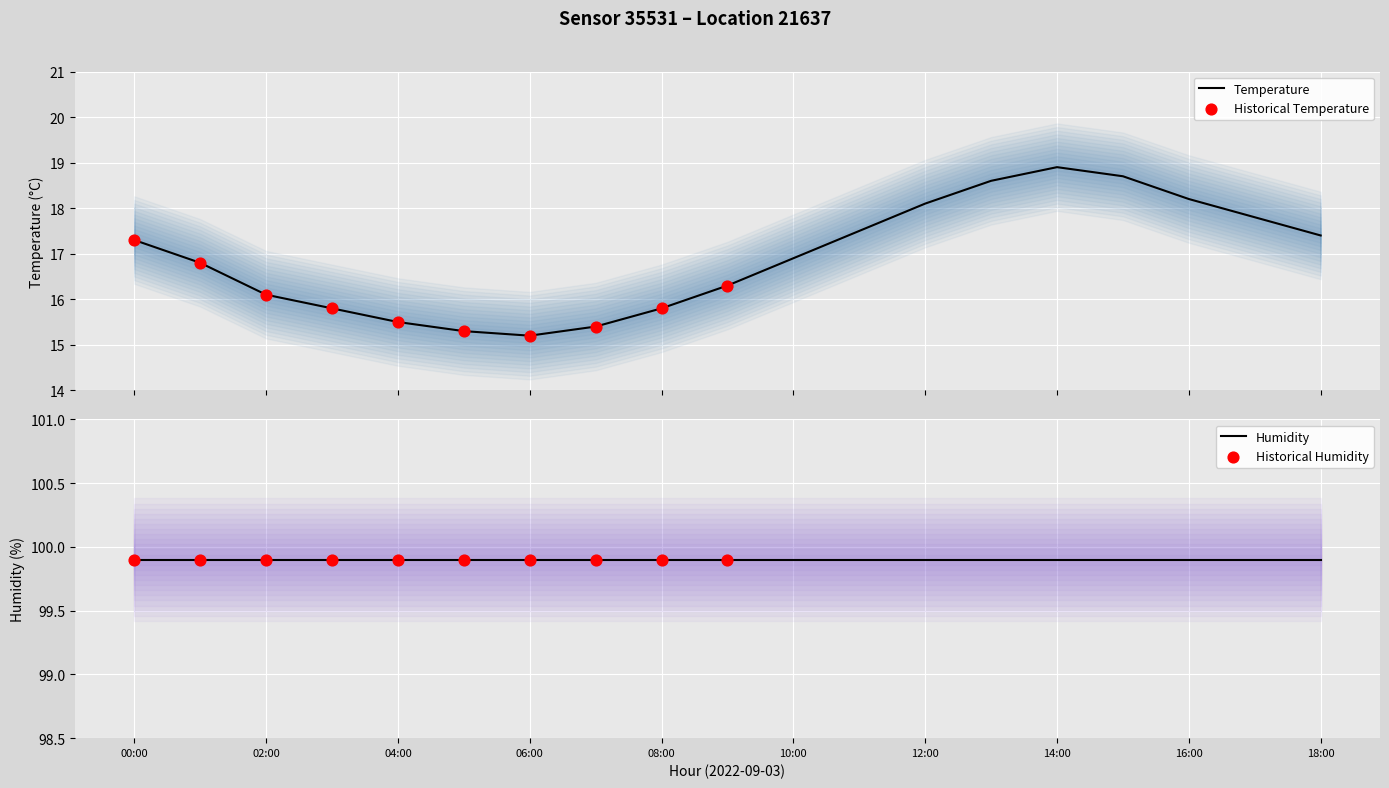

Approximately how many times larger is the value at 04:00 compared to 11:00?

0.9